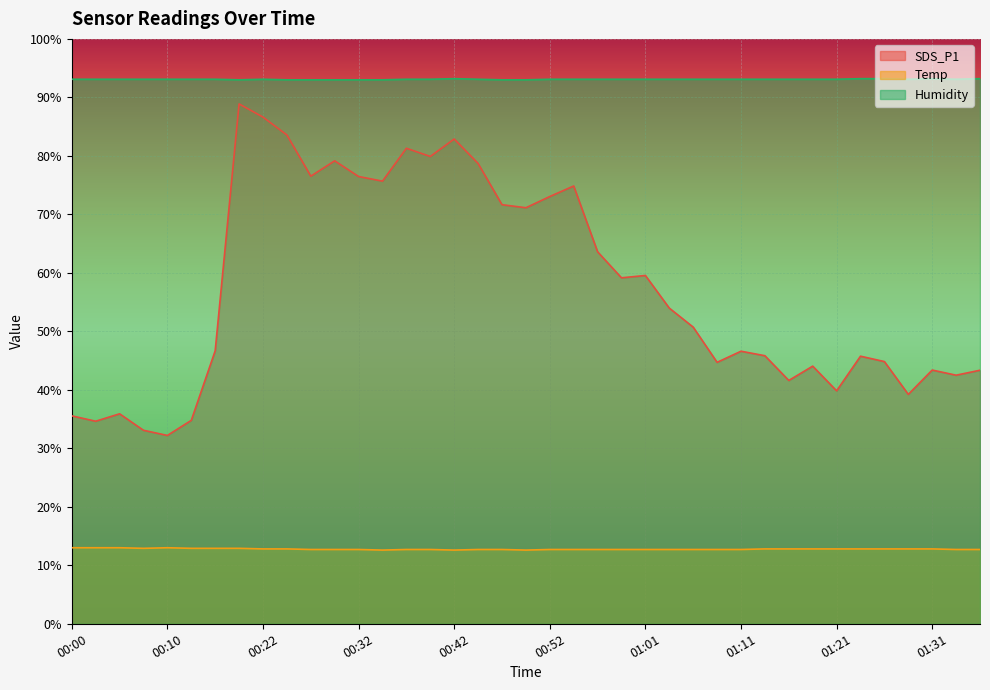

Where is the first local maximum for SDS_P1?

00:05